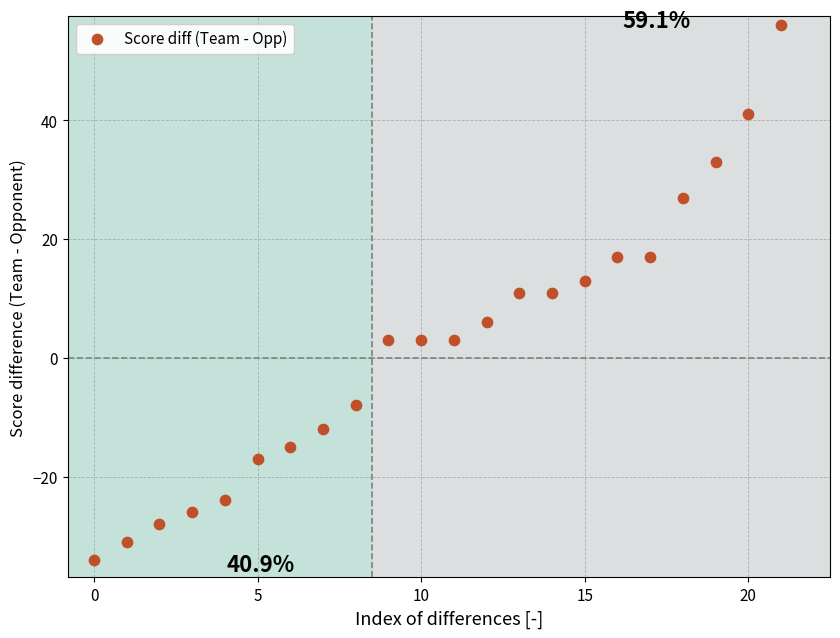

What is the range of Y values (max minus min)?

90